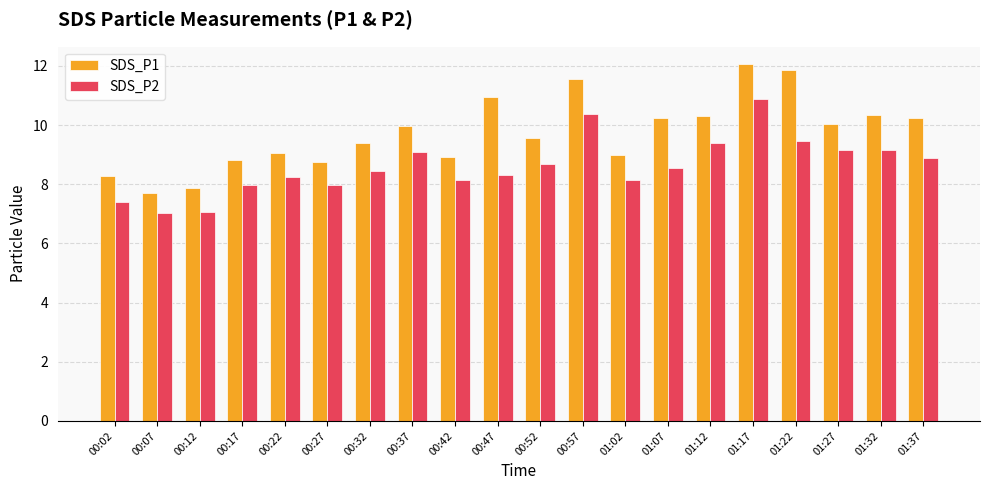

Which series has the widest spread of values?

SDS_P1